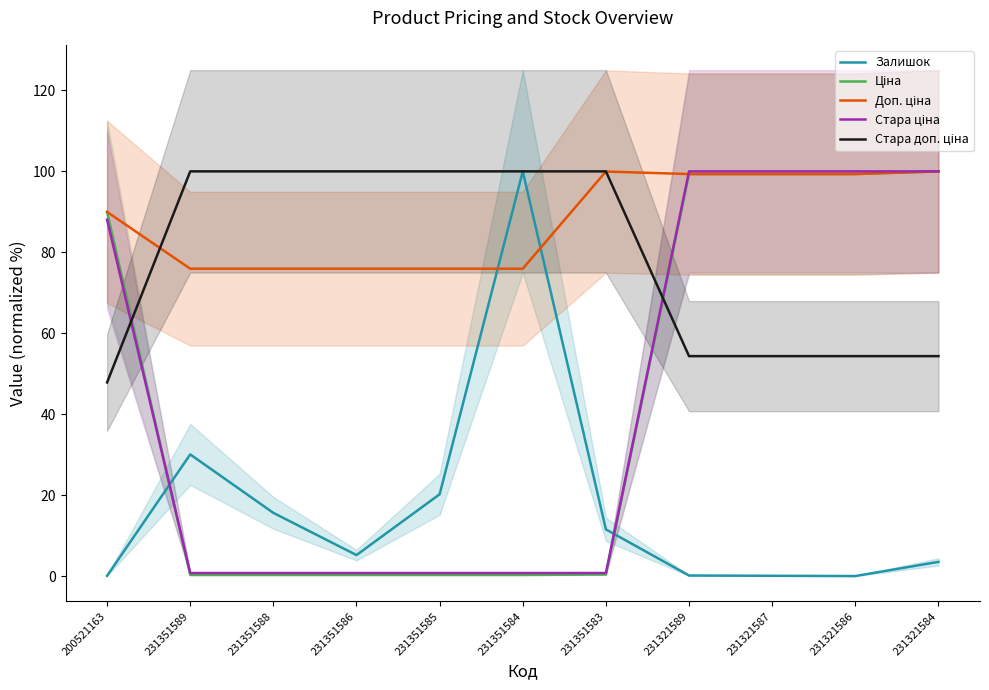

At which category is the sum across all series the highest?

231321584